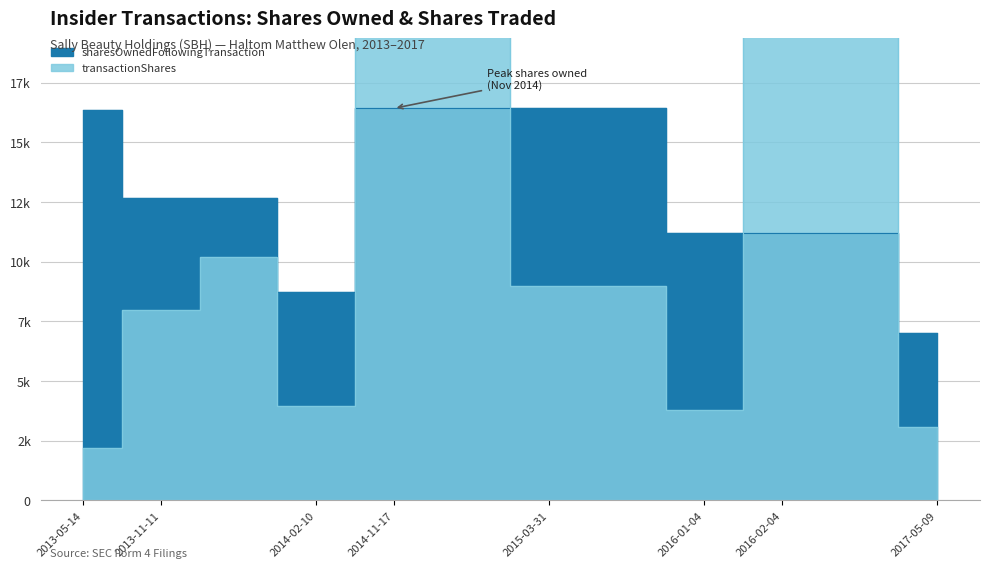

What is the total value across all series at 2015-03-31?

25429